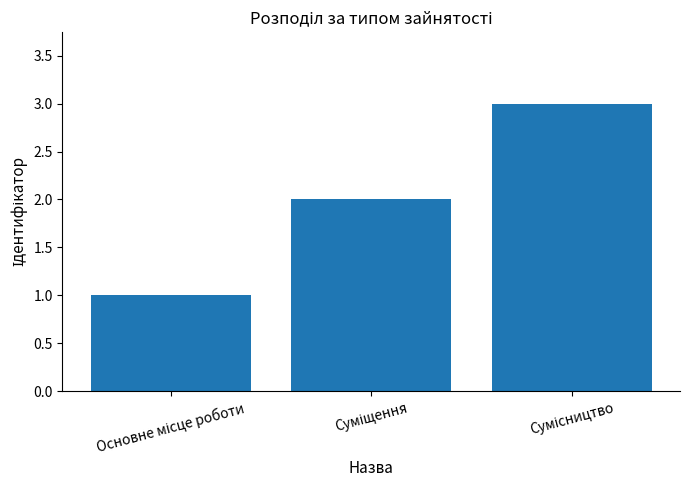

What is the greatest value displayed?

3